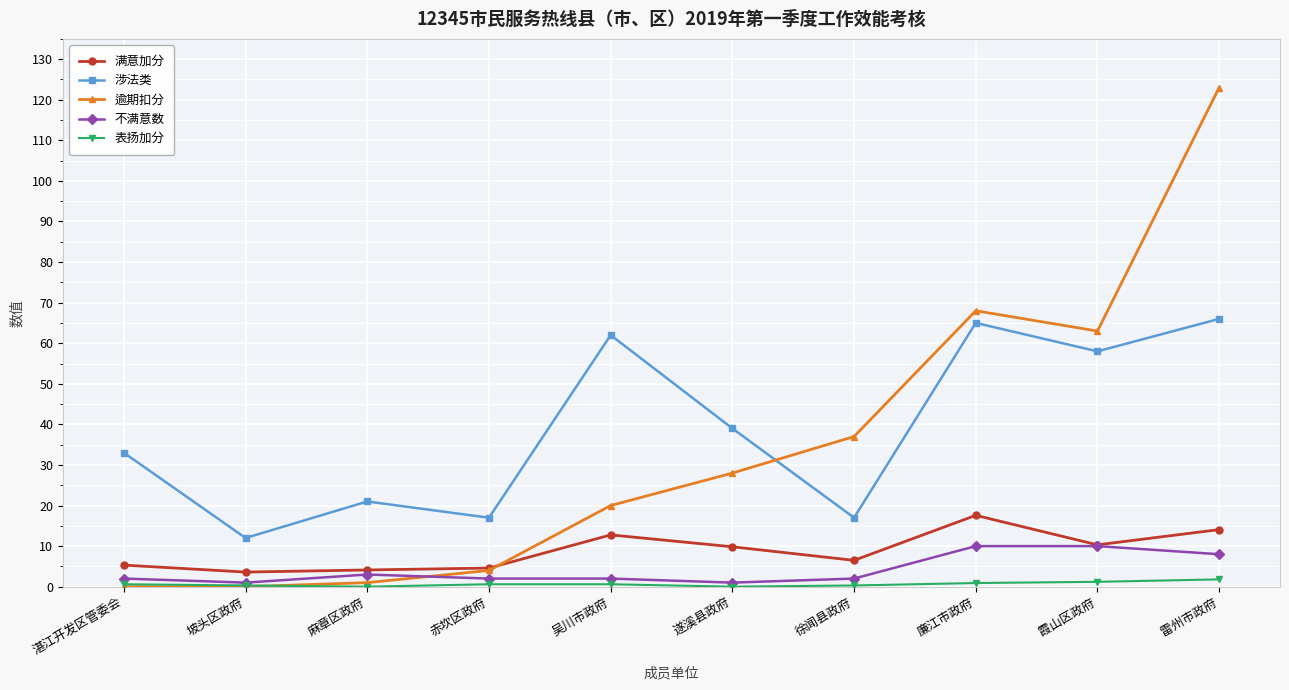

What is the difference between the maximum and minimum values in the 表扬加分 series?

1.8